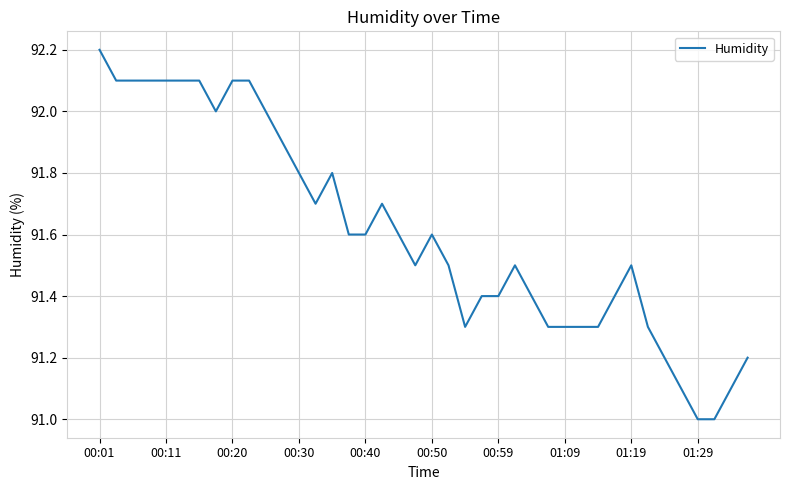

What is the smallest value displayed?

91.0